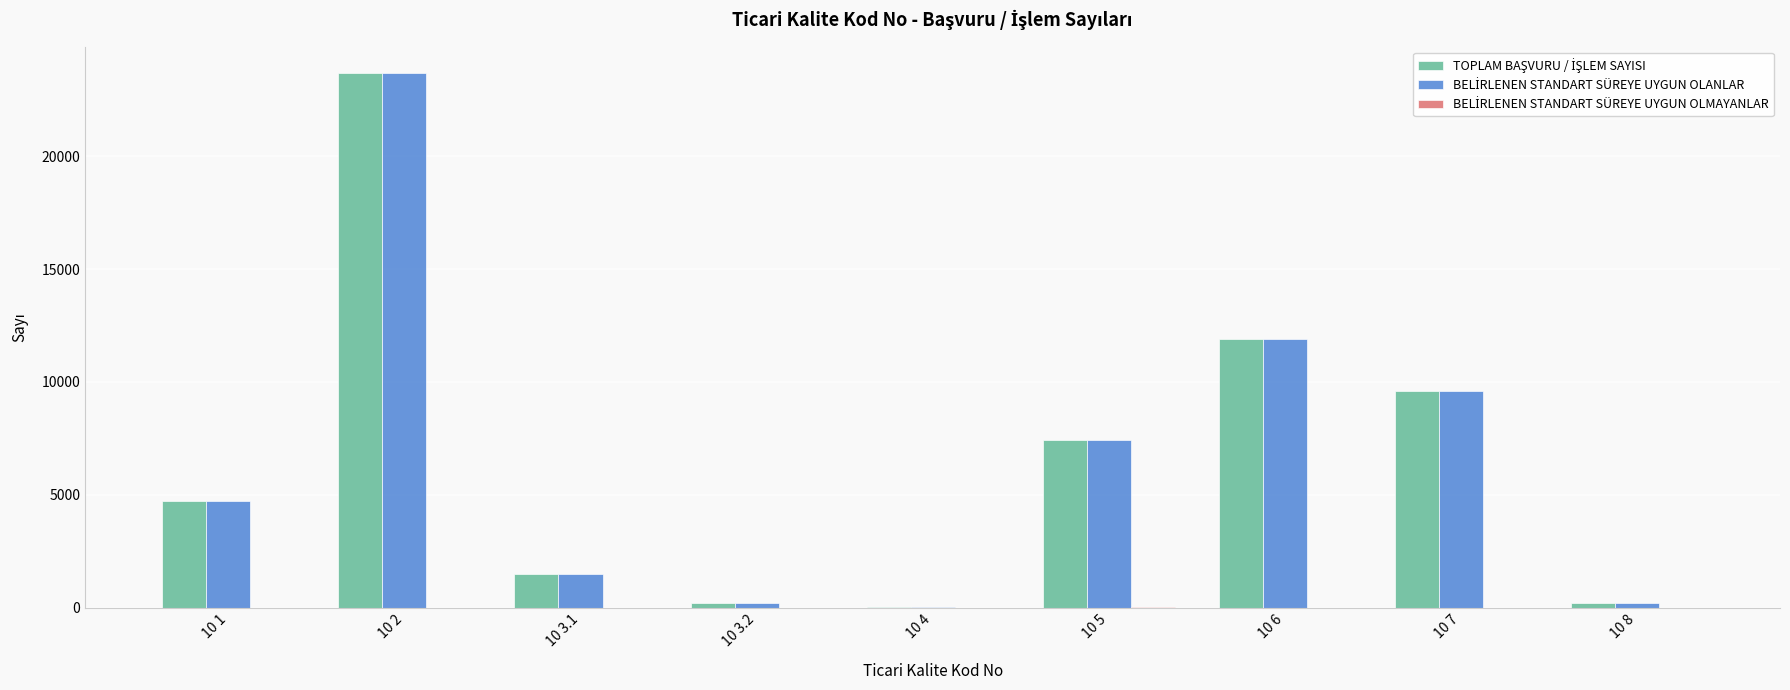

At which category is the sum across all series the highest?

10 2